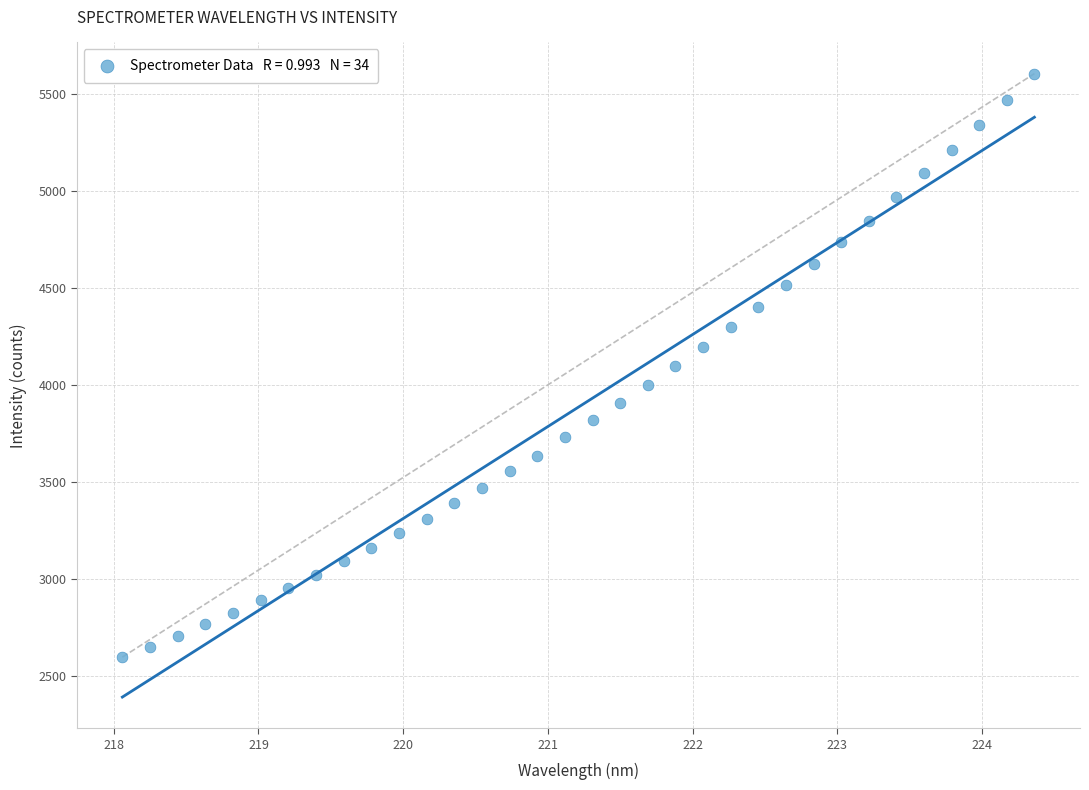

What is the range of X values (max minus min)?

6.3